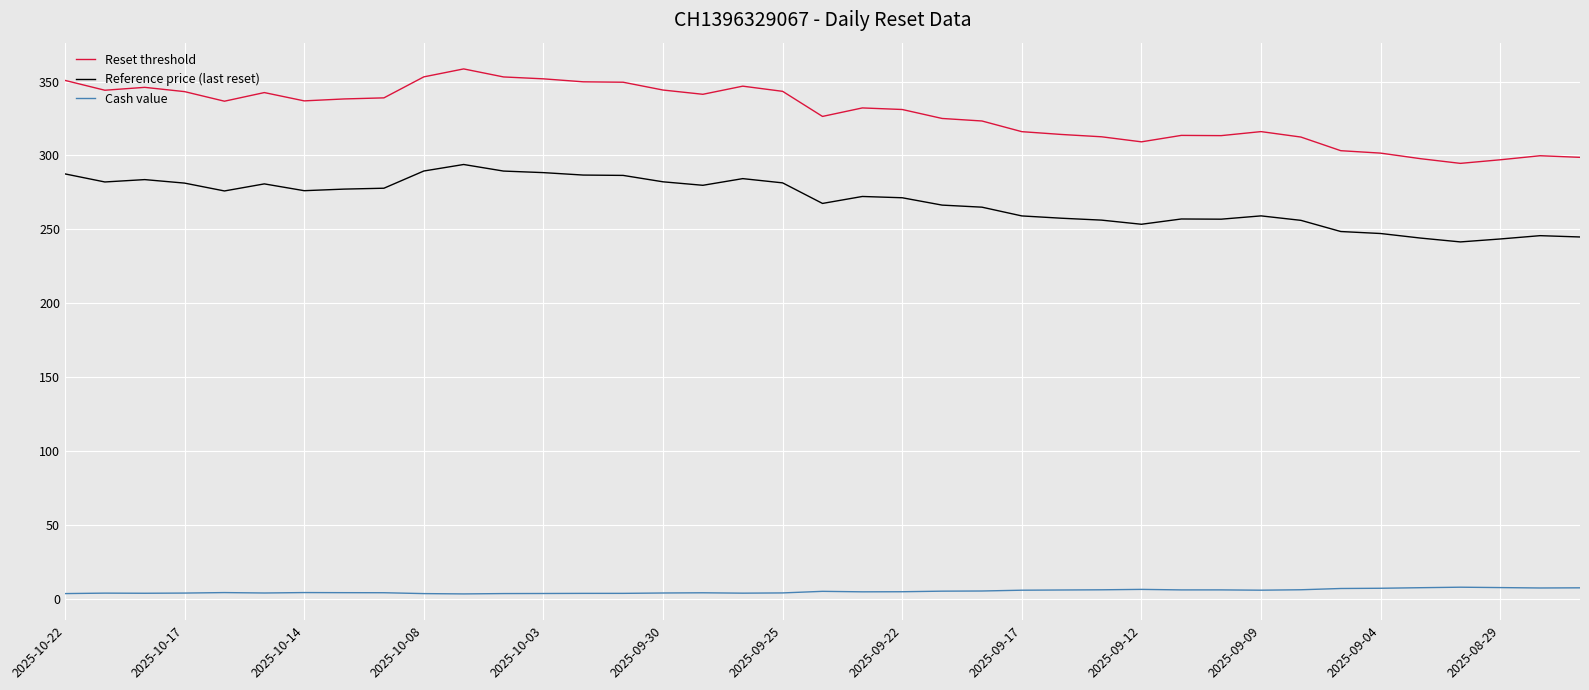

Which series has the largest total across all categories?

Reset threshold